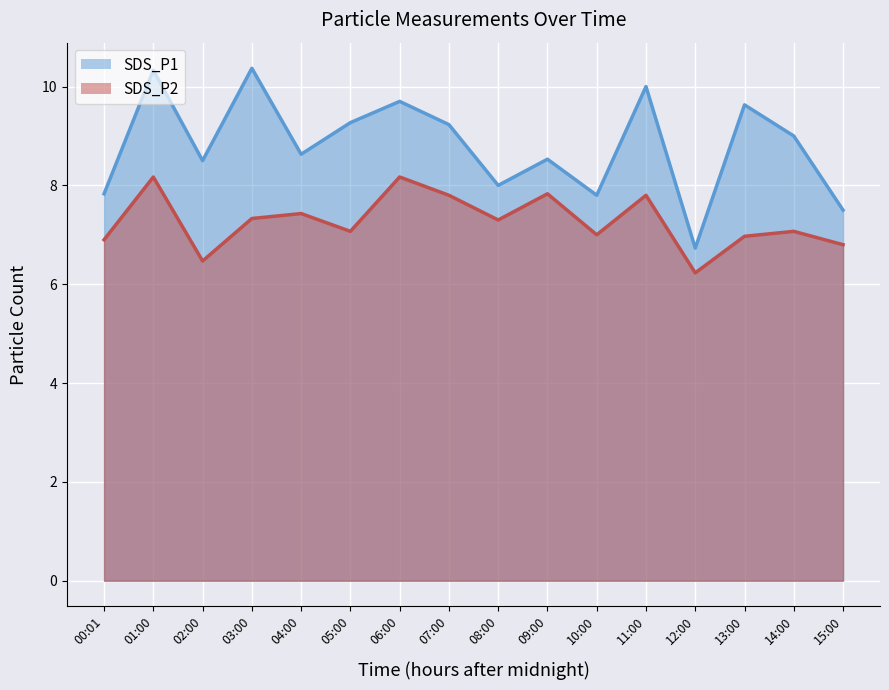

Which series has the largest range (max minus min)?

SDS_P1